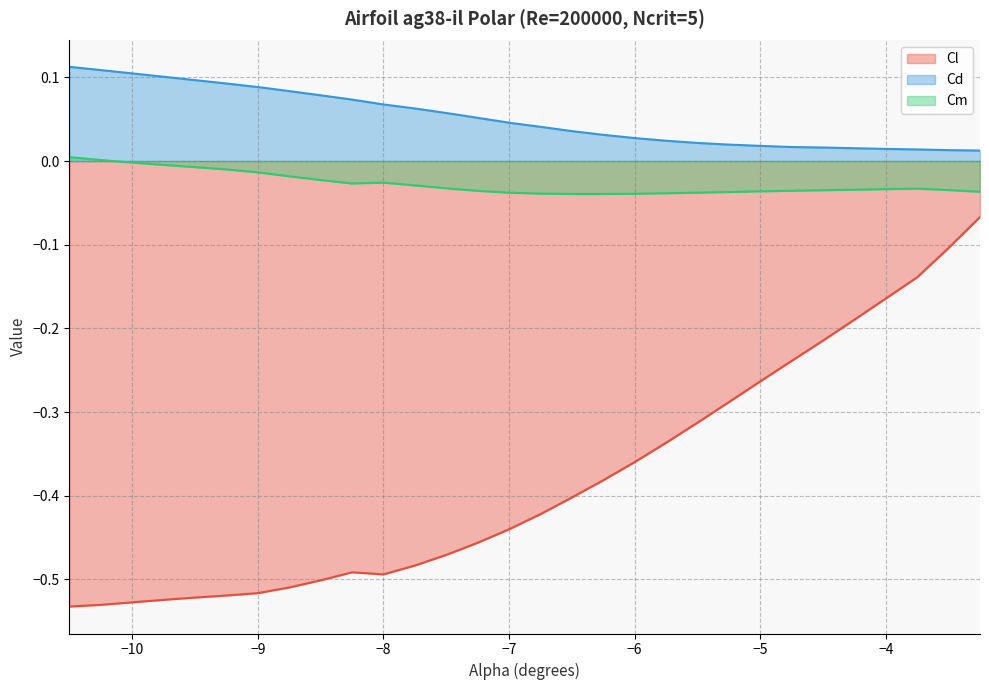

What position from the right is -3.25?

1